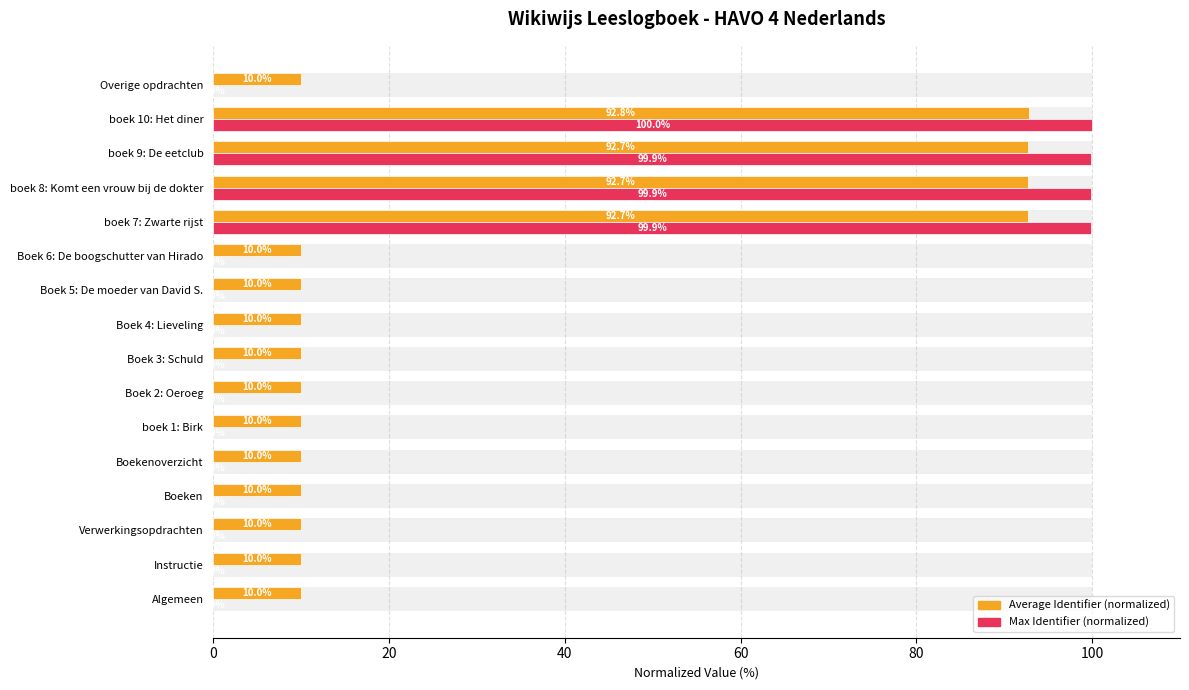

What is the approximate value of Max Identifier (normalized) at boek 8: Komt een vrouw bij de dokter?

99.9